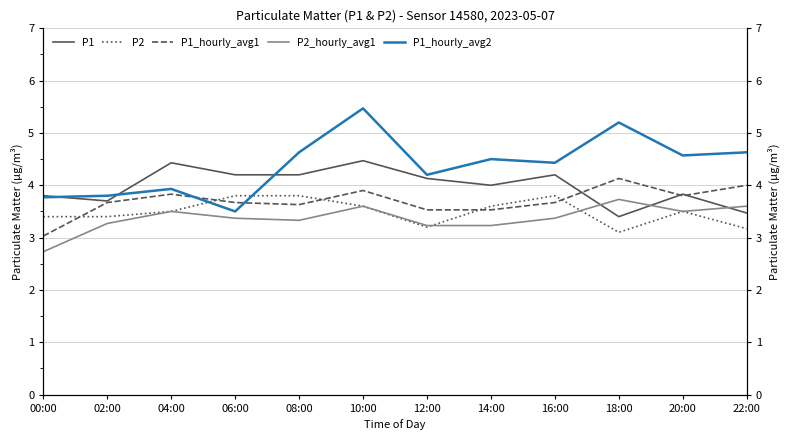

The P1_hourly_avg2 series shows 5.2 at 18:00. True or false?

True